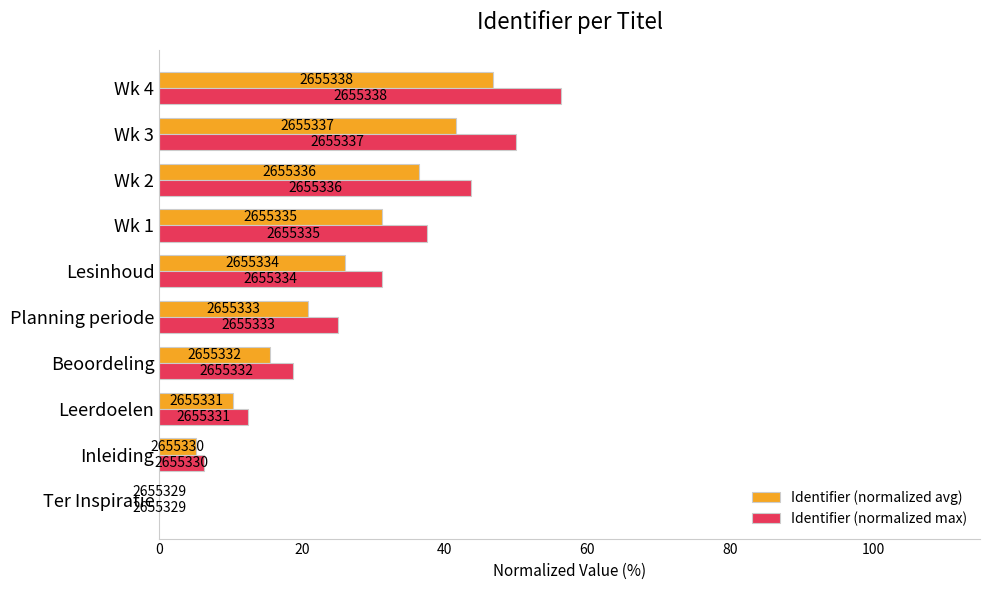

What are all the series names shown in the legend?

Identifier (normalized avg), Identifier (normalized max)